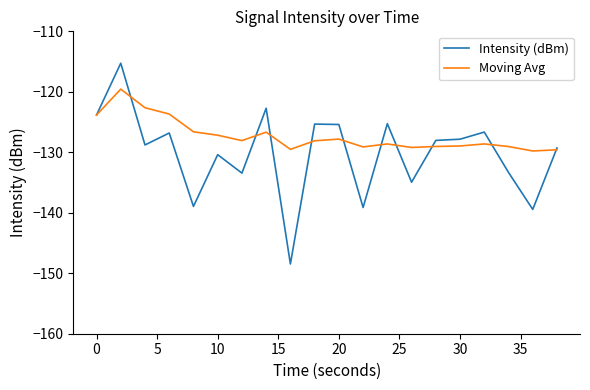

Which series has the largest range (max minus min)?

Intensity (dBm)